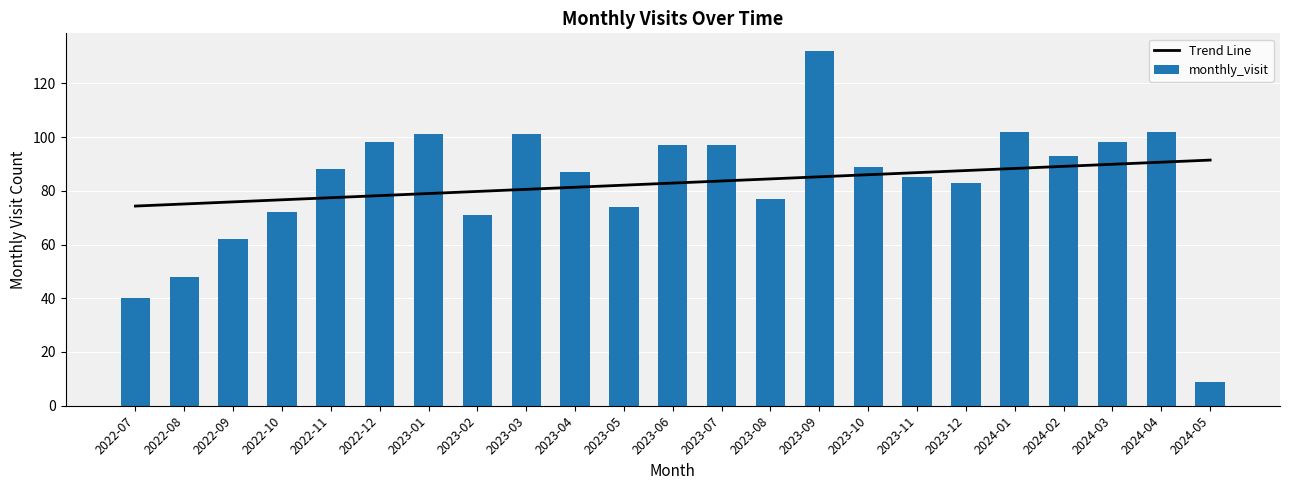

Between 2023-05 and 2024-05, which is larger?

2024-05